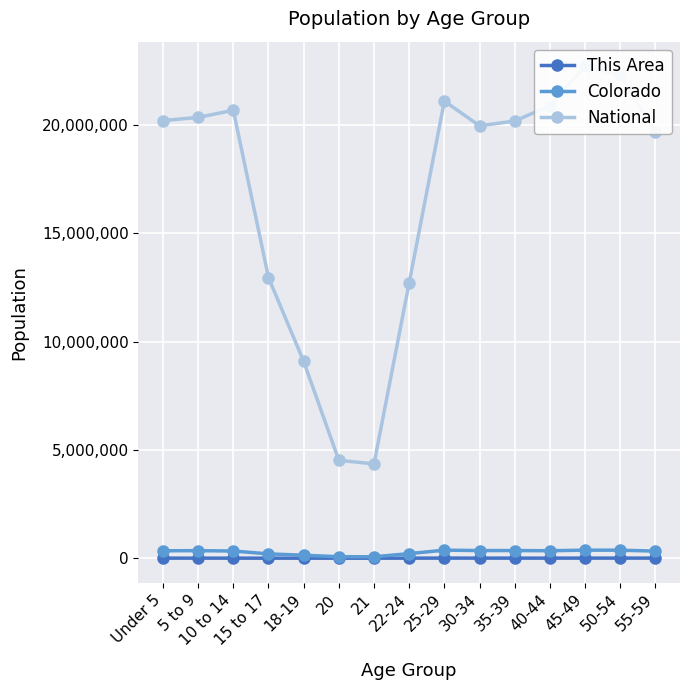

What is the smallest value displayed?

1235